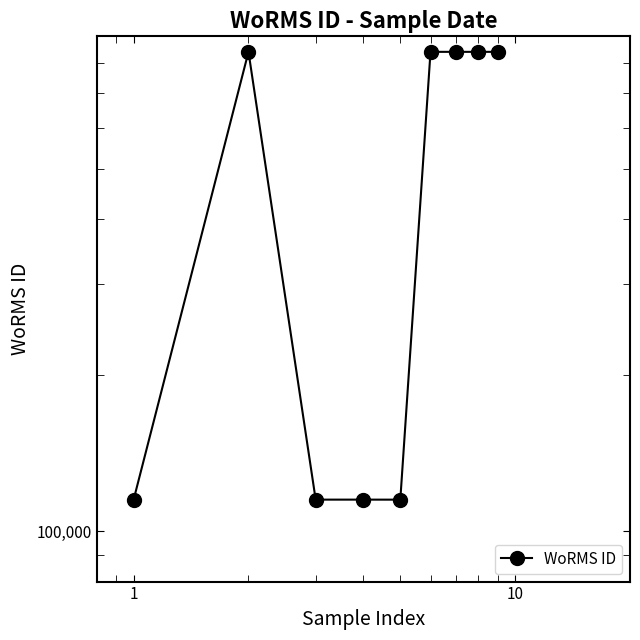

The chart shows a value of 115104 at 1. True or false?

True